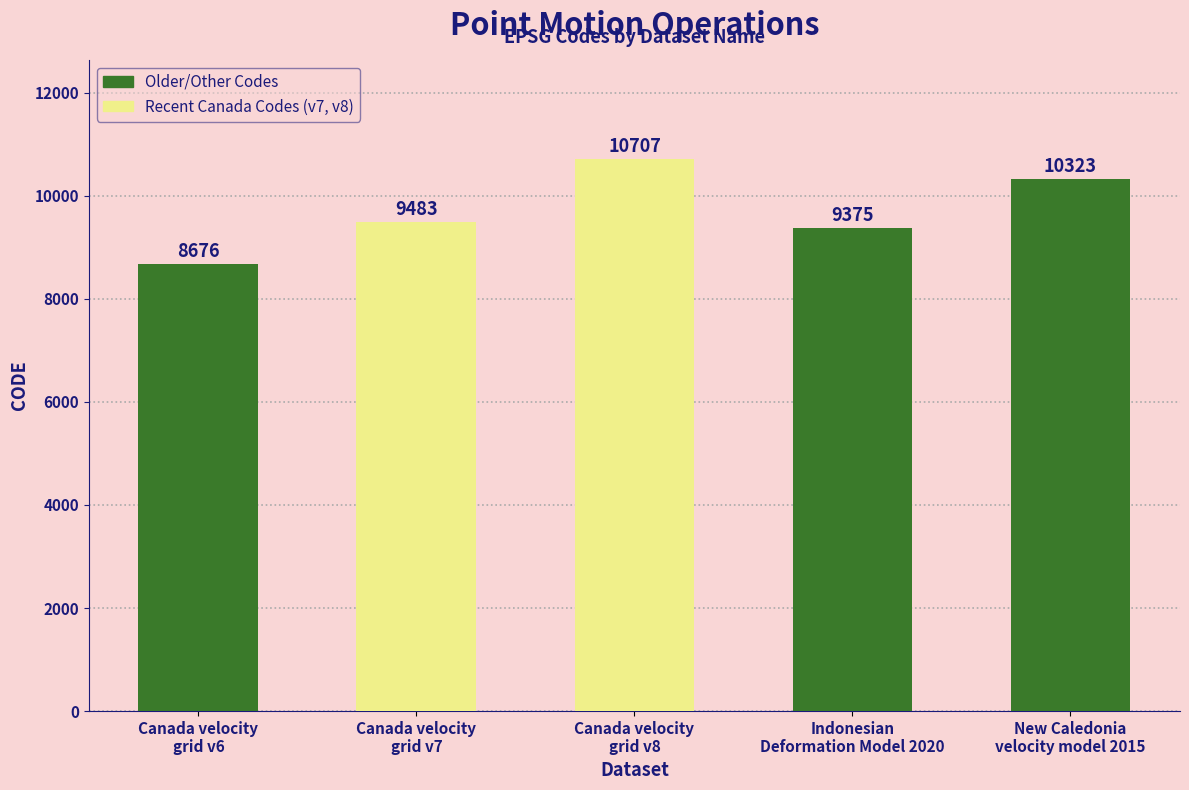

Between Canada velocity
grid v6 and New Caledonia
velocity model 2015, which is larger?

New Caledonia
velocity model 2015